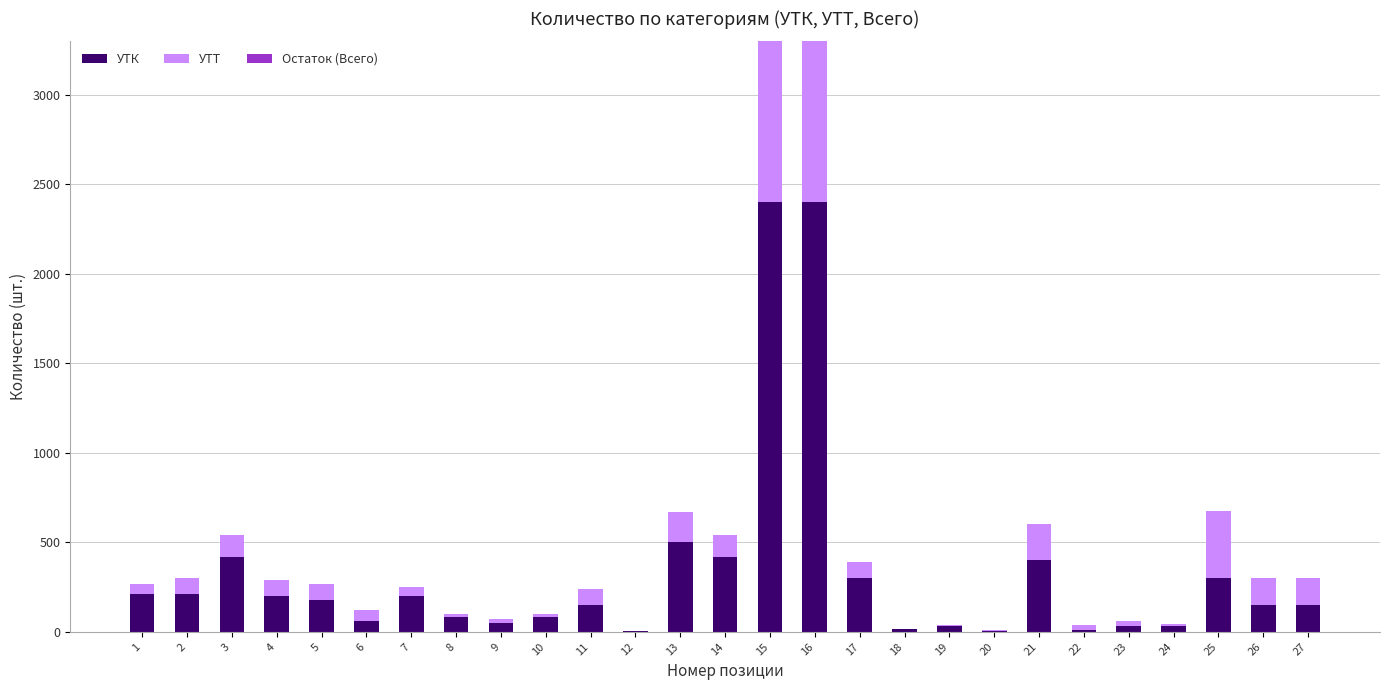

What is the sum of all УТК values?

8980